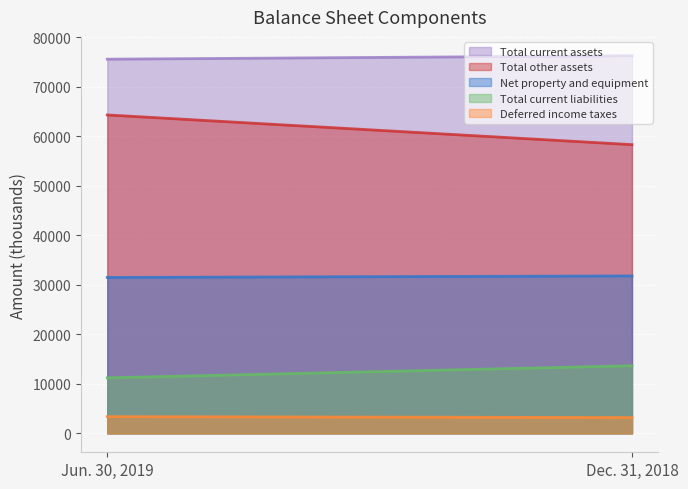

List the series in order of their peak value, lowest first.

Deferred income taxes, Total current liabilities, Net property and equipment, Total other assets, Total current assets